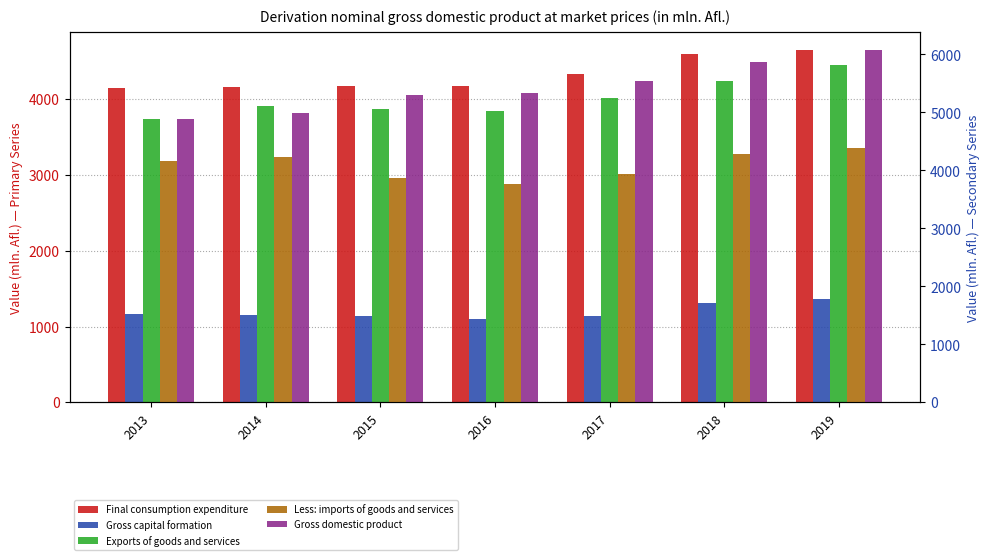

What is the total value across all series at 2018?

20286.1